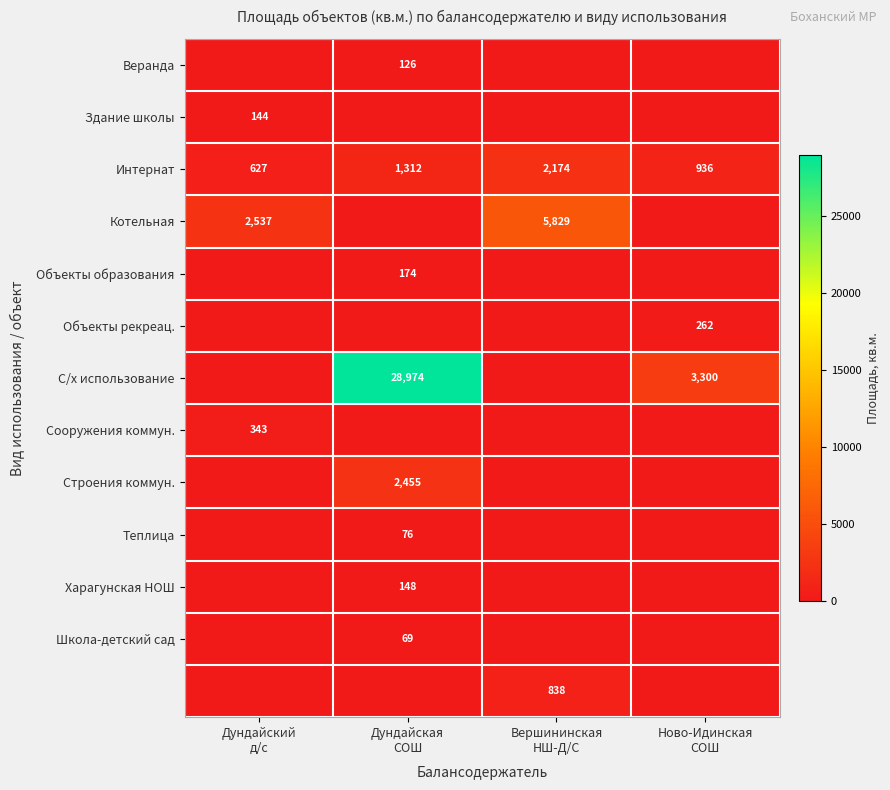

What is the difference between the highest and lowest values at Ново-Идинская
СОШ?

3300.0